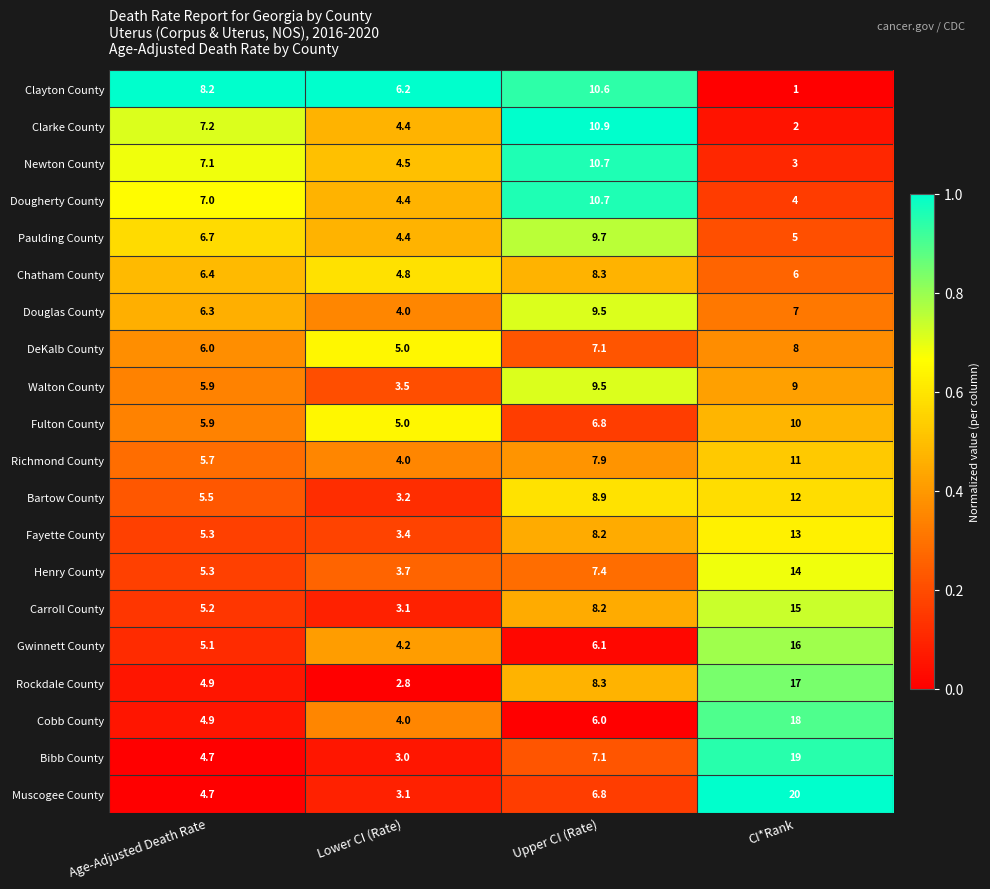

The DeKalb County series shows 5.0 at Lower CI (Rate). True or false?

True